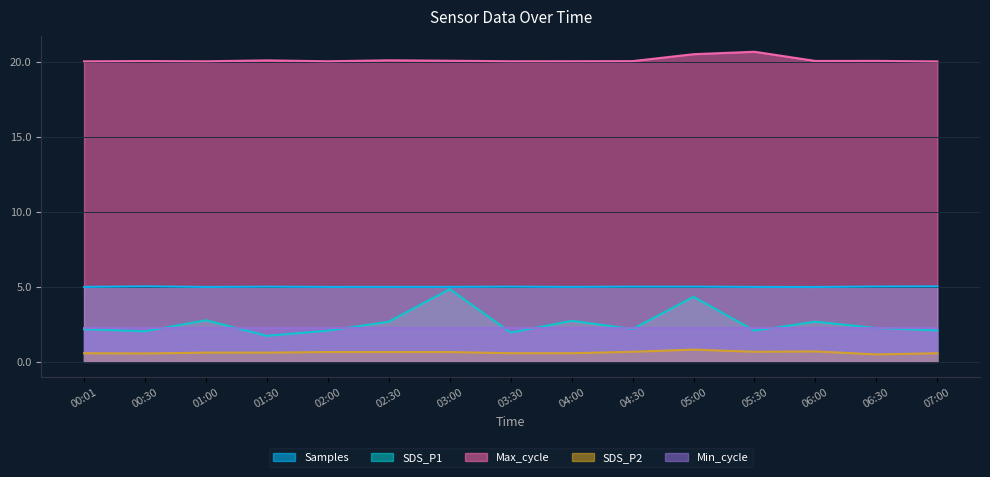

True or false: SDS_P1 and Samples intersect in this chart.

False